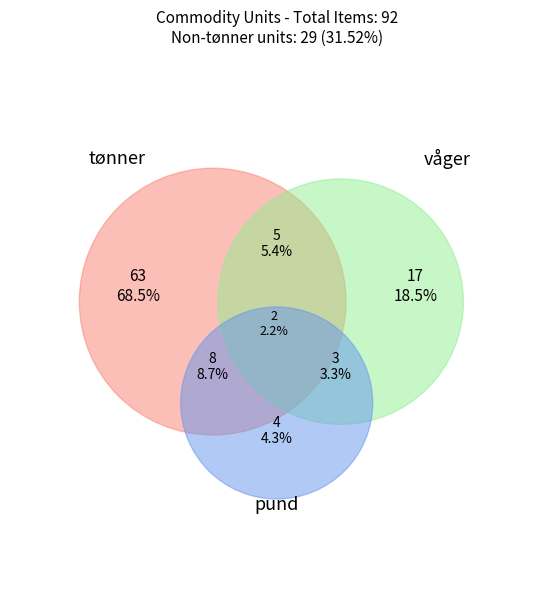

What is the majority slice?

tønner